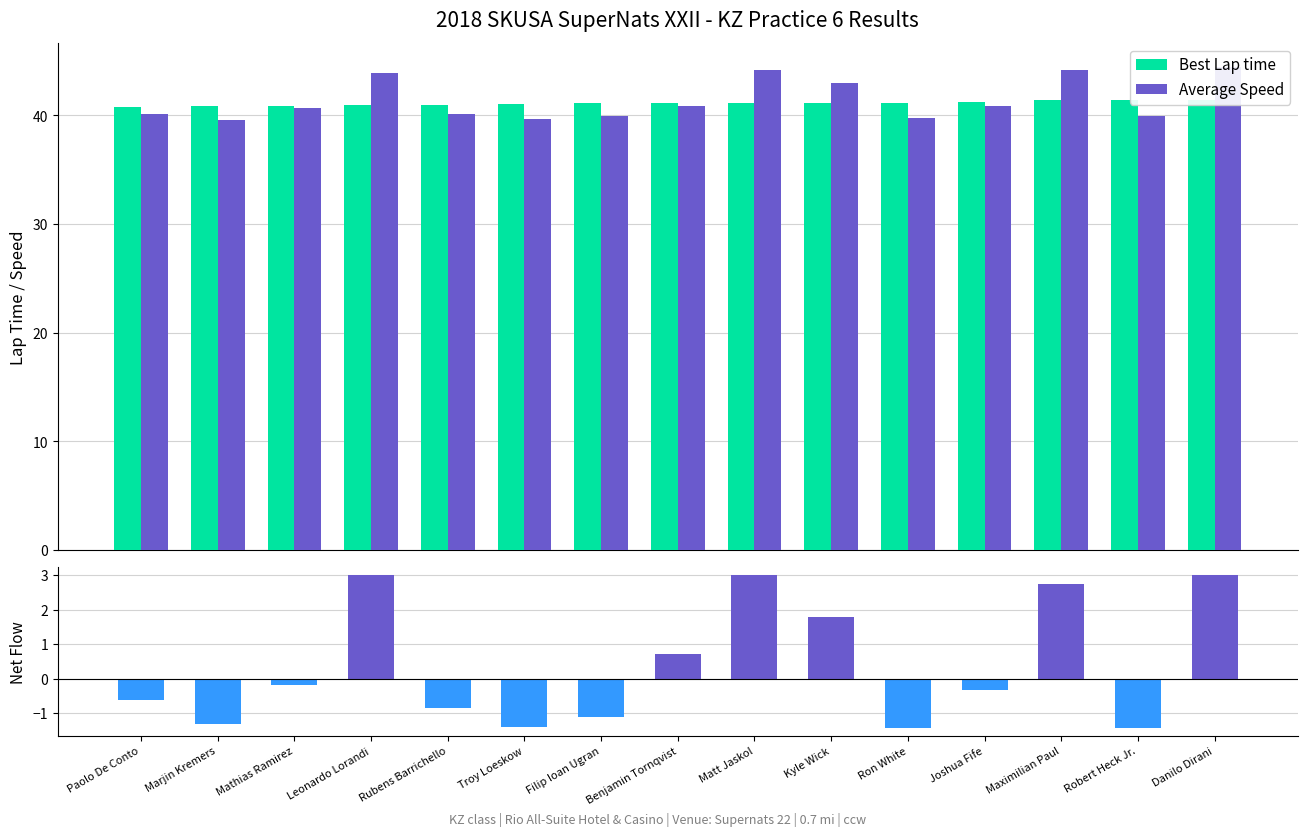

Rank the series at Robert Heck Jr. from lowest to highest value.

Net (Speed - Lap time), Average Speed, Best Lap time